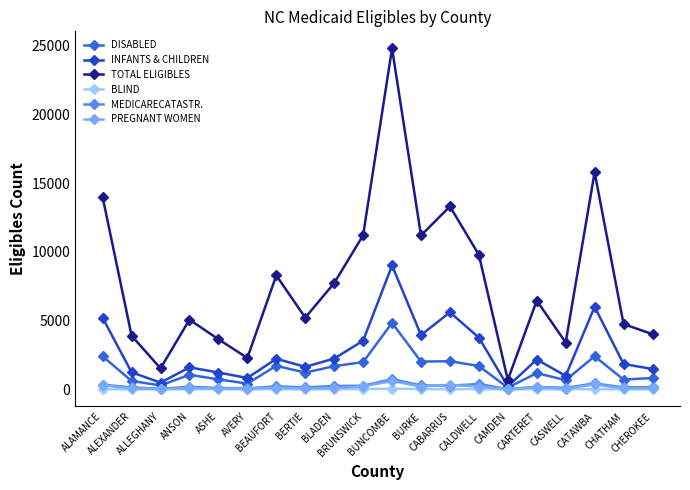

Does the chart display data point markers on the line(s)?

Yes